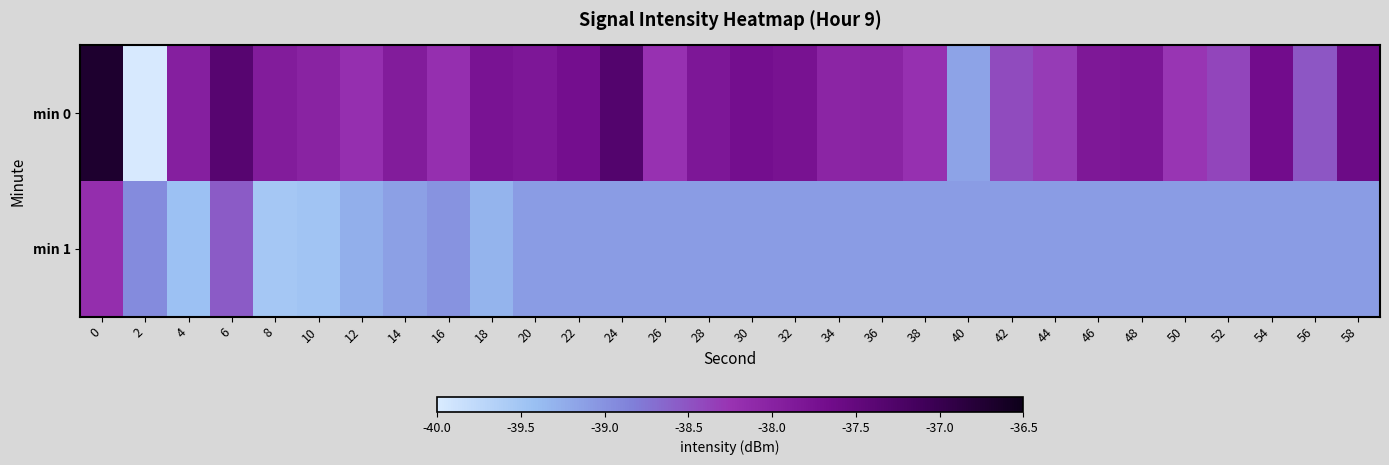

List the series in order of their peak value, highest first.

min 0, min 1